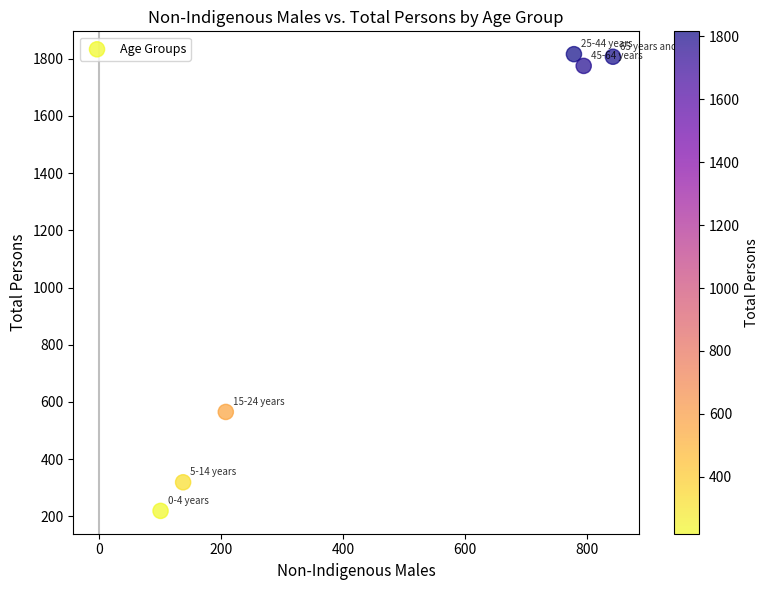

What is the average X value?

477